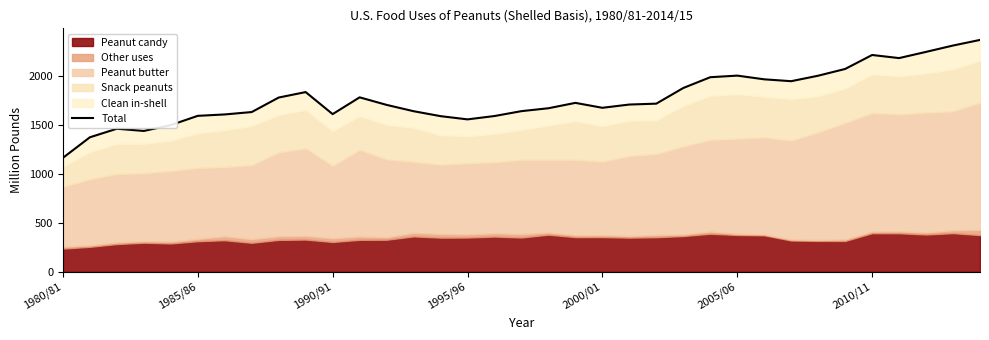

The chart shows a value of 1643.4 at 13. True or false?

True